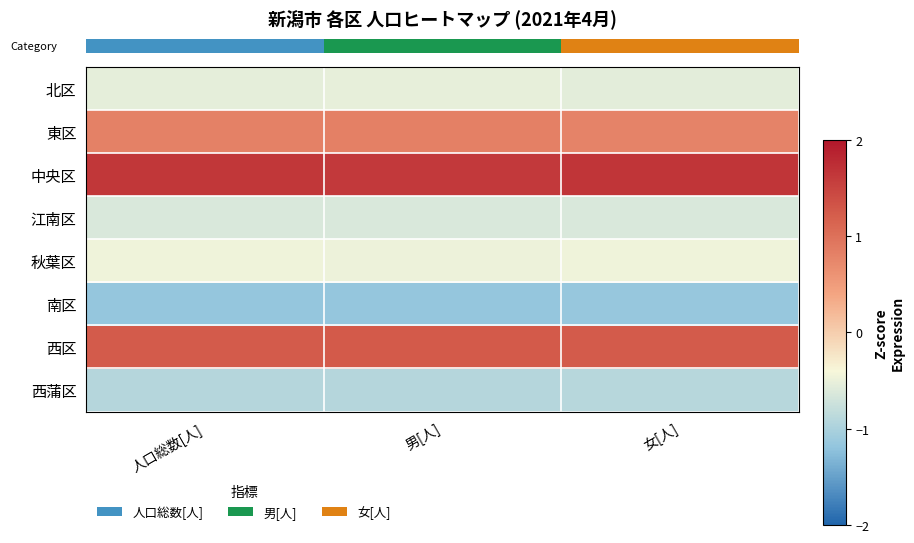

At how many categories does at least one series exceed 0?

3